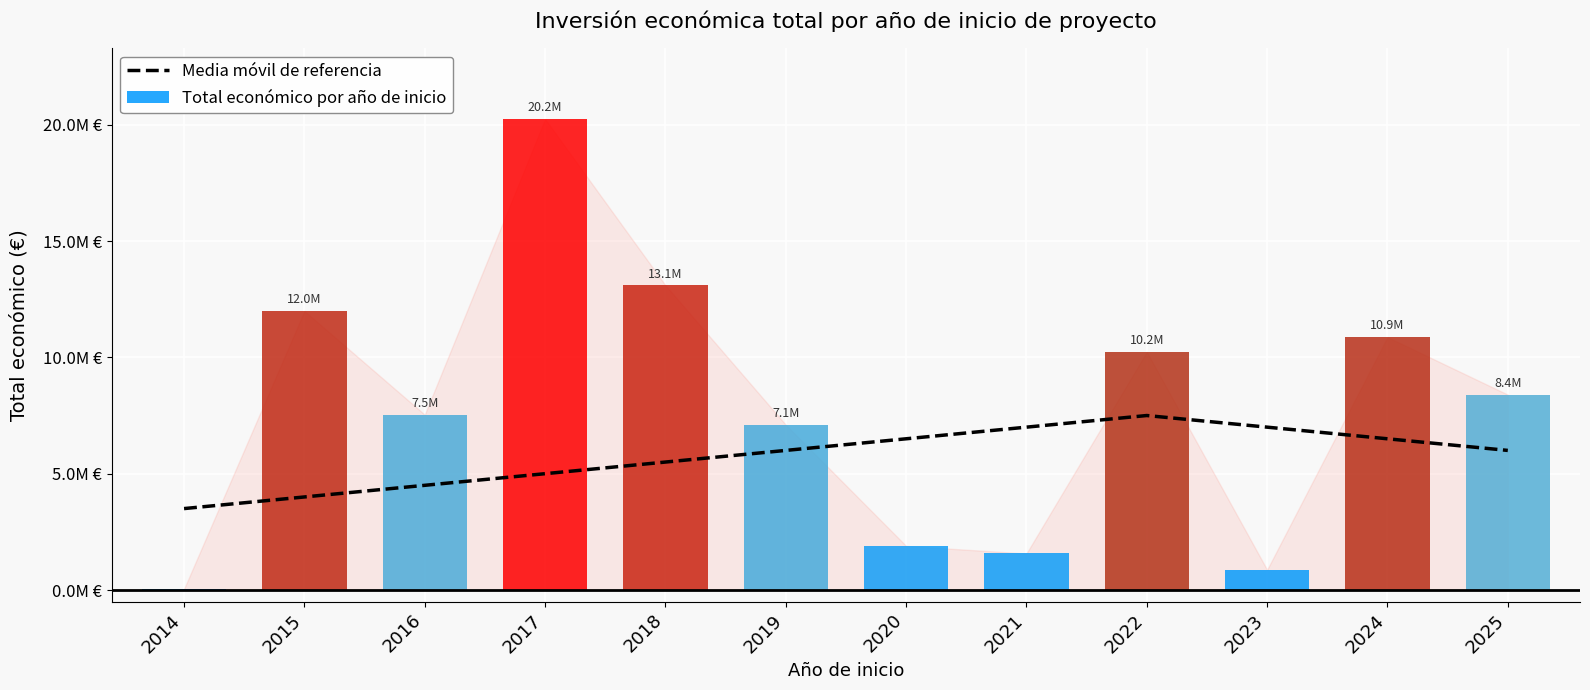

Between 2014 and 2016, which is larger?

2016